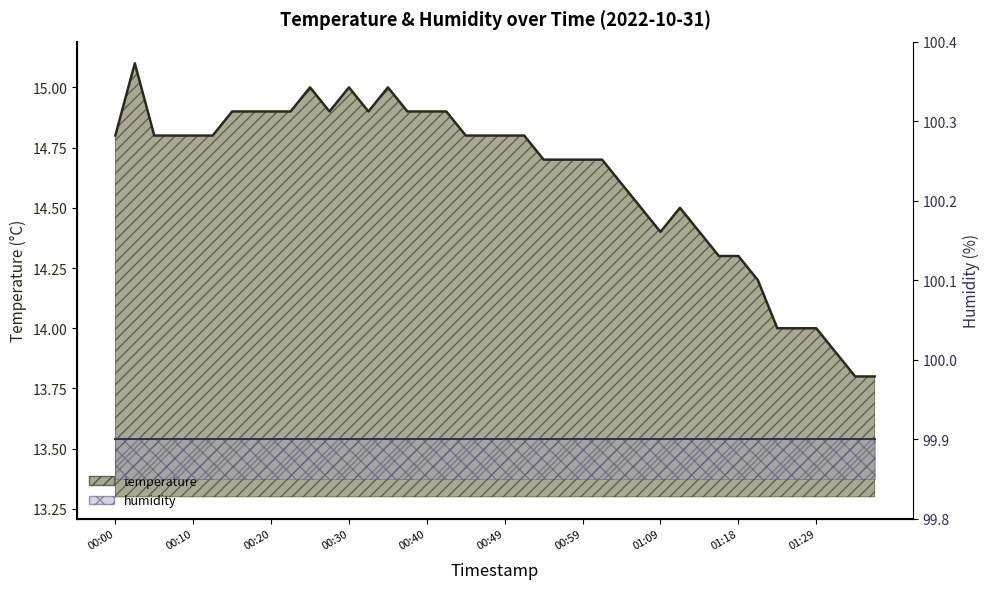

Reading right to left, list all the values displayed in this chart.

01:36=13.8	01:34=13.8	01:31=13.9	01:29=14.0	01:26=14.0	01:23=14.0	01:21=14.2	01:18=14.3	01:16=14.3	01:14=14.4	01:11=14.5	01:09=14.4	01:06=14.5	01:04=14.6	01:01=14.7	00:59=14.7	00:57=14.7	00:54=14.7	00:52=14.8	00:49=14.8	00:47=14.8	00:44=14.8	00:42=14.9	00:40=14.9	00:37=14.9	00:35=15.0	00:32=14.9	00:30=15.0	00:27=14.9	00:25=15.0	00:23=14.9	00:20=14.9	00:18=14.9	00:15=14.9	00:13=14.8	00:10=14.8	00:08=14.8	00:05=14.8	00:03=15.1	00:00=14.8